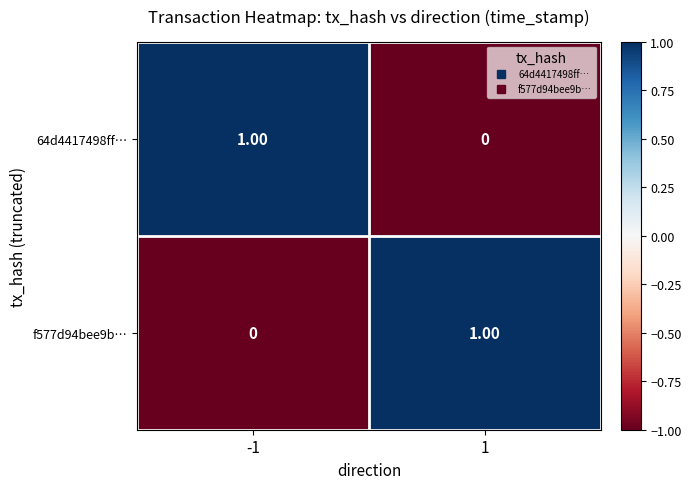

Is the value of f577d94bee9b… at 1 greater than the value of 64d4417498ff… at 1?

Yes